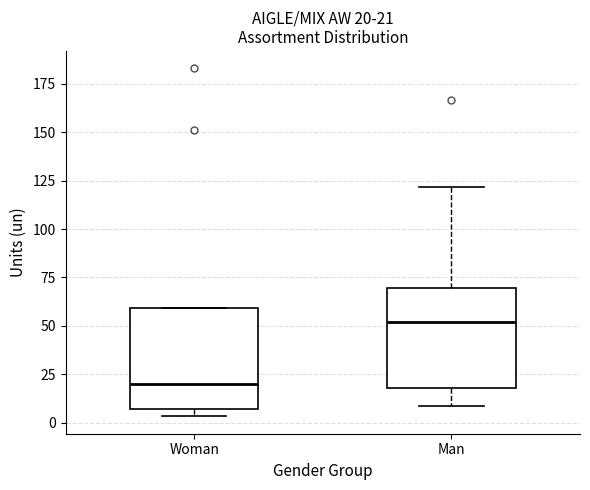

Which box's median line is the lowest?

Woman